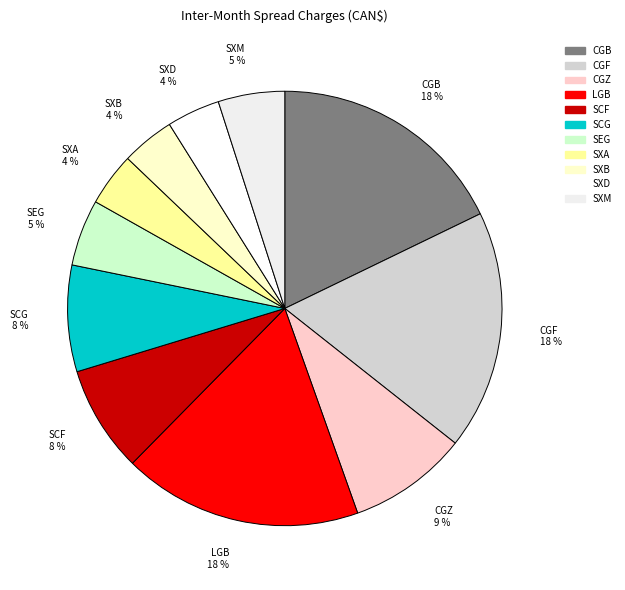

Approximately how many times larger is the value at SCG 8 % compared to SXD 4 %?

2.0